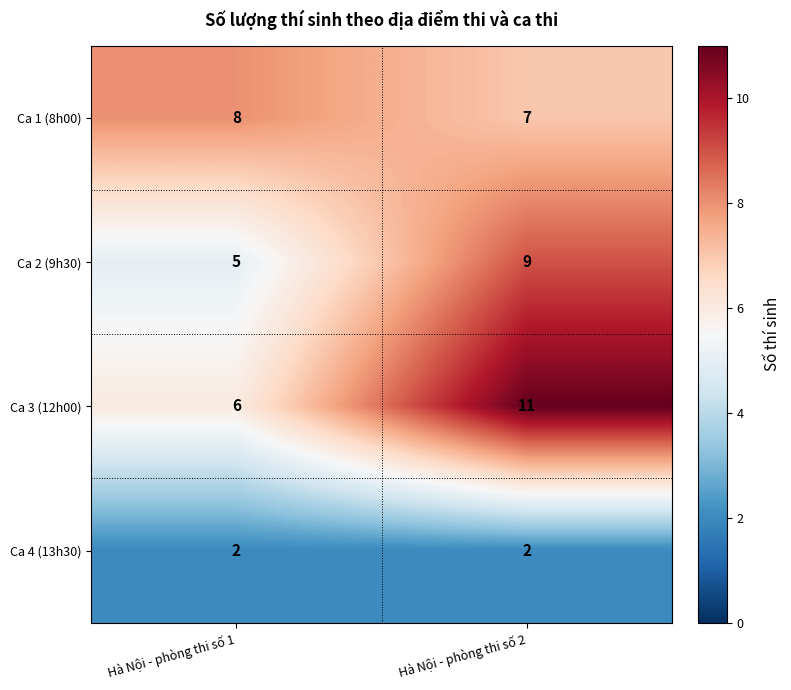

Reading right to left, list all the values displayed in this chart.

Ca 1 (8h00): Hà Nội - phòng thi số 2=7	Hà Nội - phòng thi số 1=8
Ca 2 (9h30): Hà Nội - phòng thi số 2=9	Hà Nội - phòng thi số 1=5
Ca 3 (12h00): Hà Nội - phòng thi số 2=11	Hà Nội - phòng thi số 1=6
Ca 4 (13h30): Hà Nội - phòng thi số 2=2	Hà Nội - phòng thi số 1=2